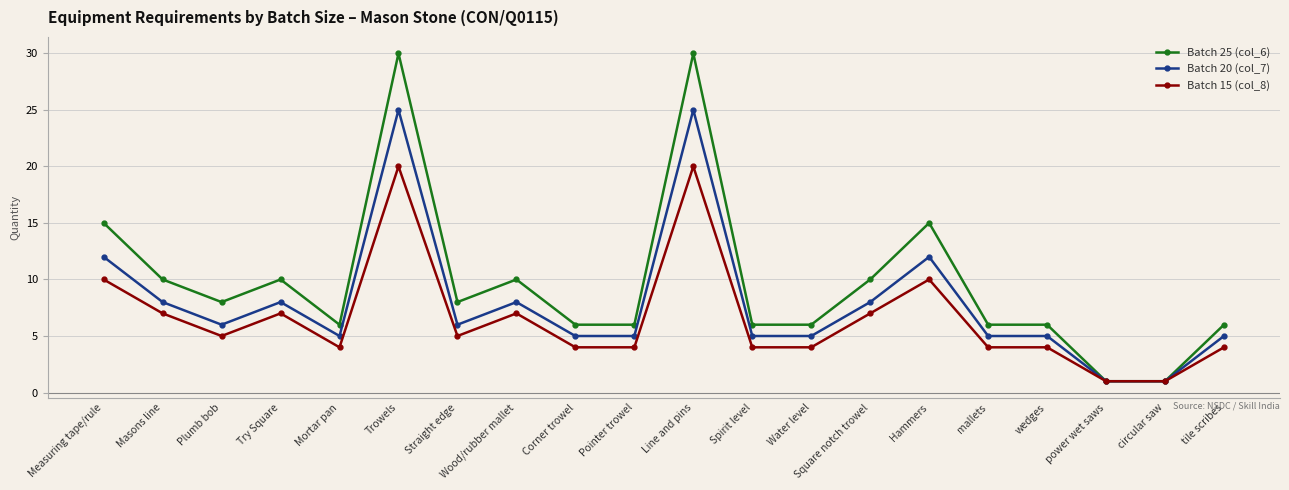

Which series changed the most between Mortar pan and Hammers?

Batch 25 (col_6)